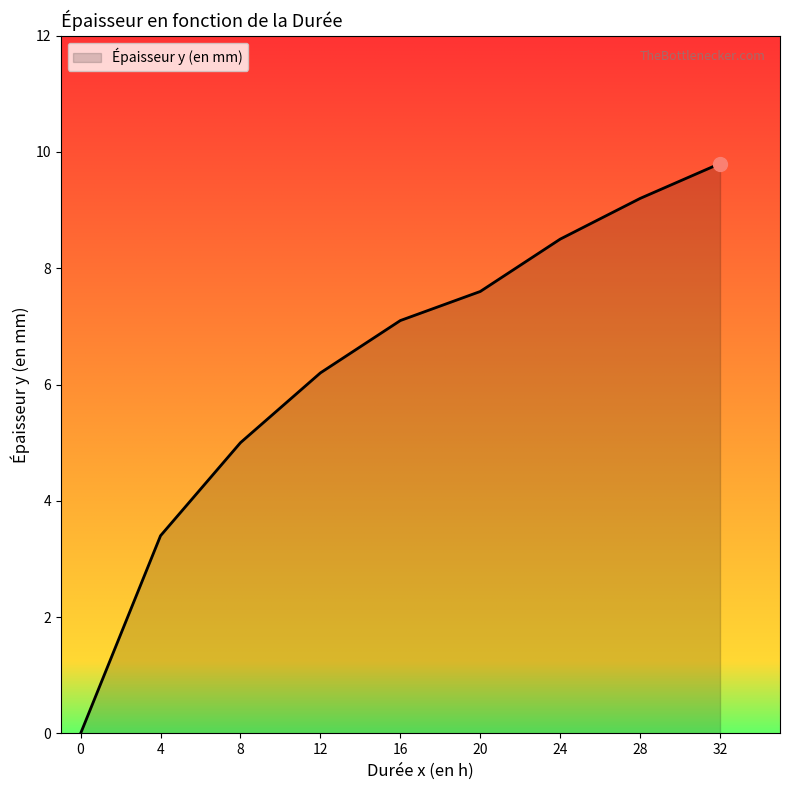

Reading left to right, list all the values displayed in this chart.

0.0	3.4	5.0	6.2	7.1	7.6	8.5	9.2	9.8